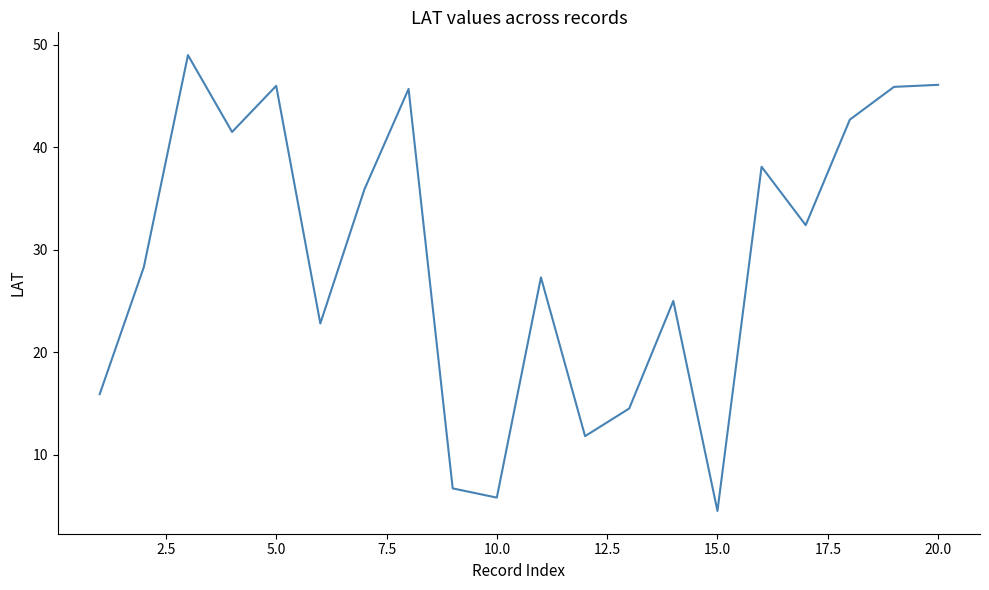

What is the difference between the maximum and minimum values?

44.5